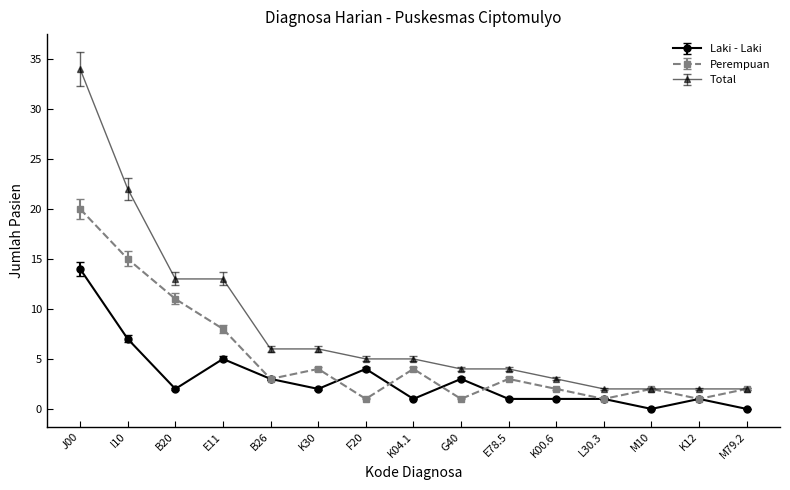

List the series in order of their overall mean, highest first.

Total, Perempuan, Laki - Laki